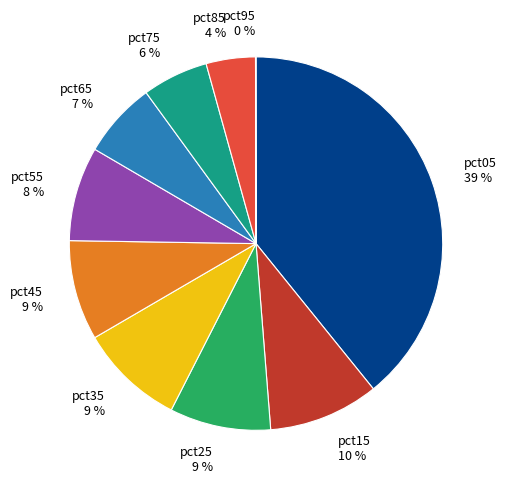

Is it true that pct65 is 7% of the pie?

True